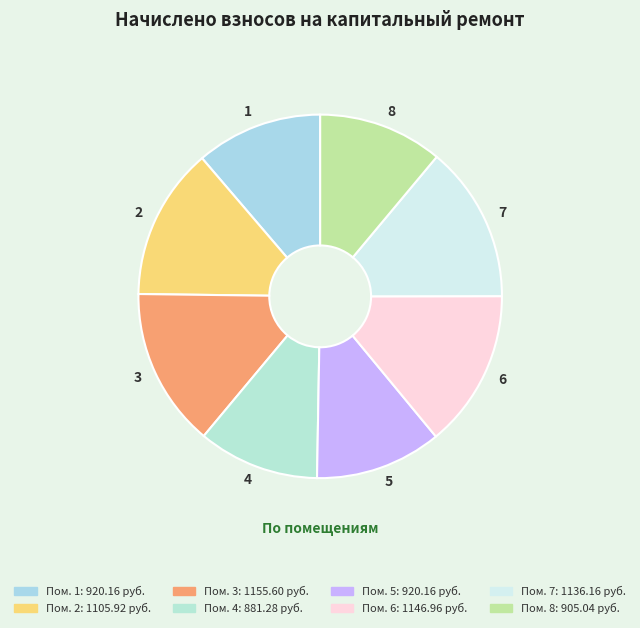

To the nearest percent, what is the average slice percentage?

12%